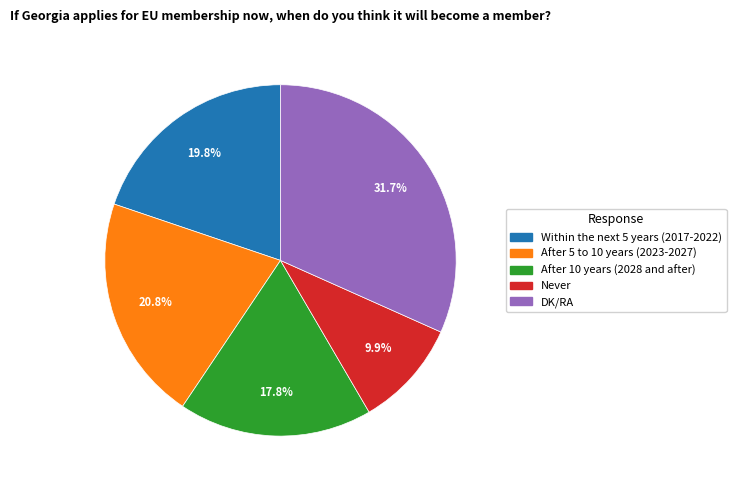

To the nearest percent, what is the average slice percentage?

20%